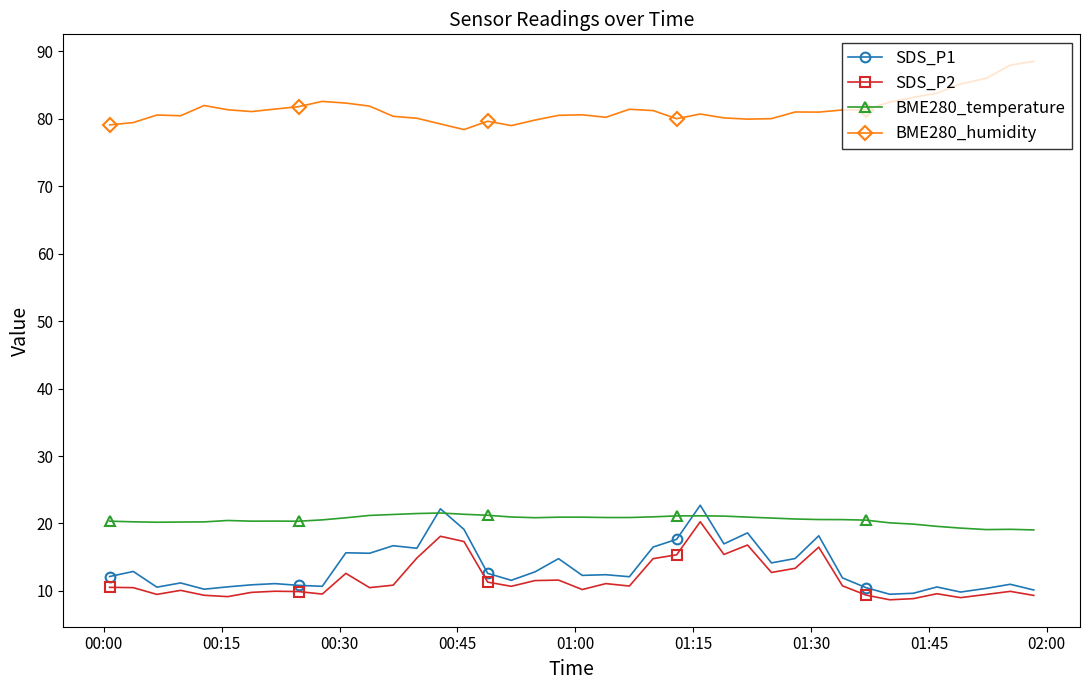

Which series has the largest total across all categories?

BME280_humidity